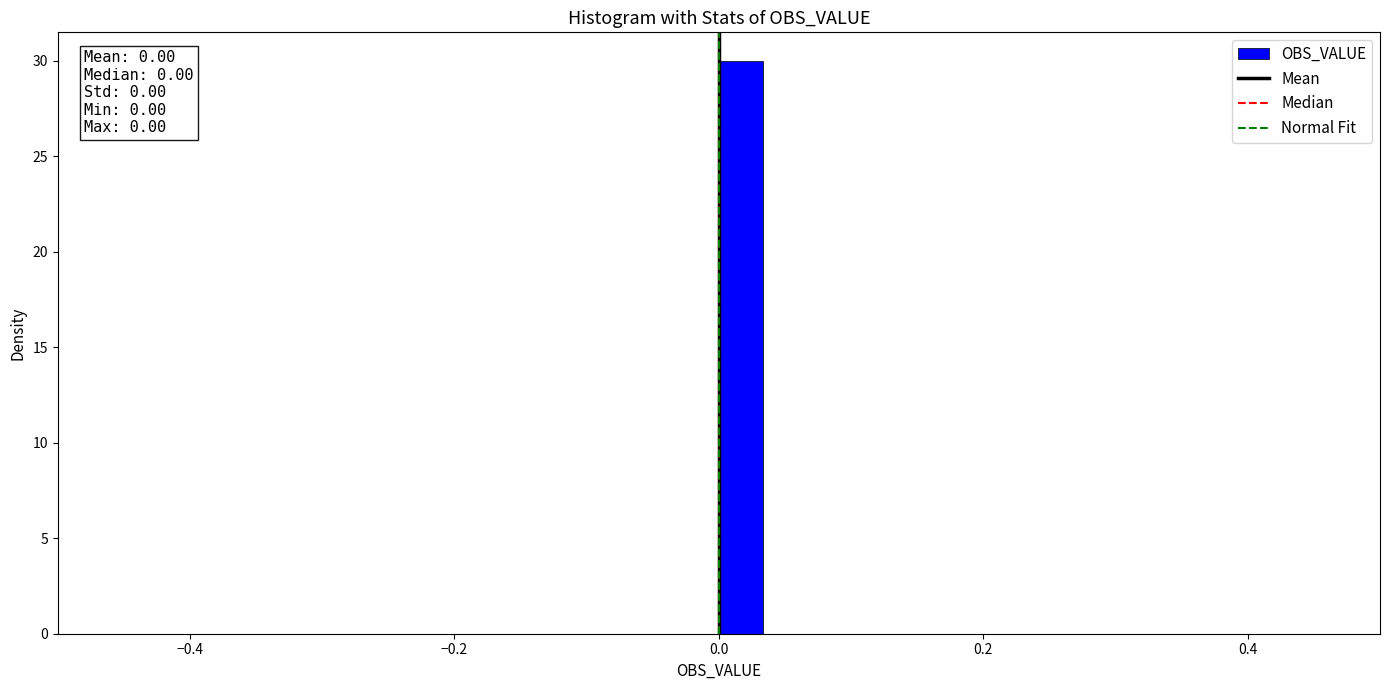

Read against the x-axis, roughly where is the centre of the tallest bar?

0.02